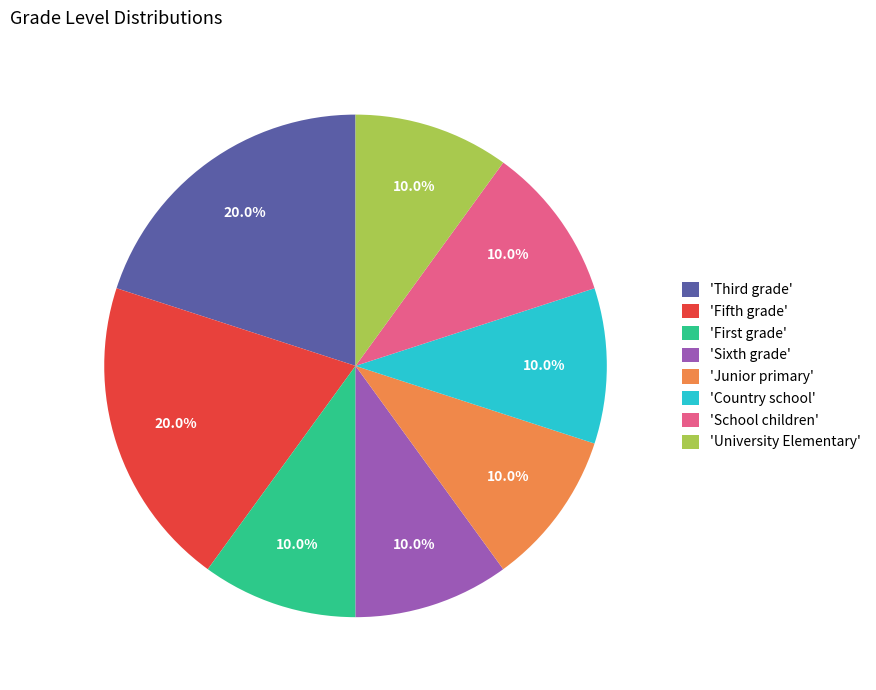

Between 'Fifth grade' and 'Junior primary', which is larger?

'Fifth grade'